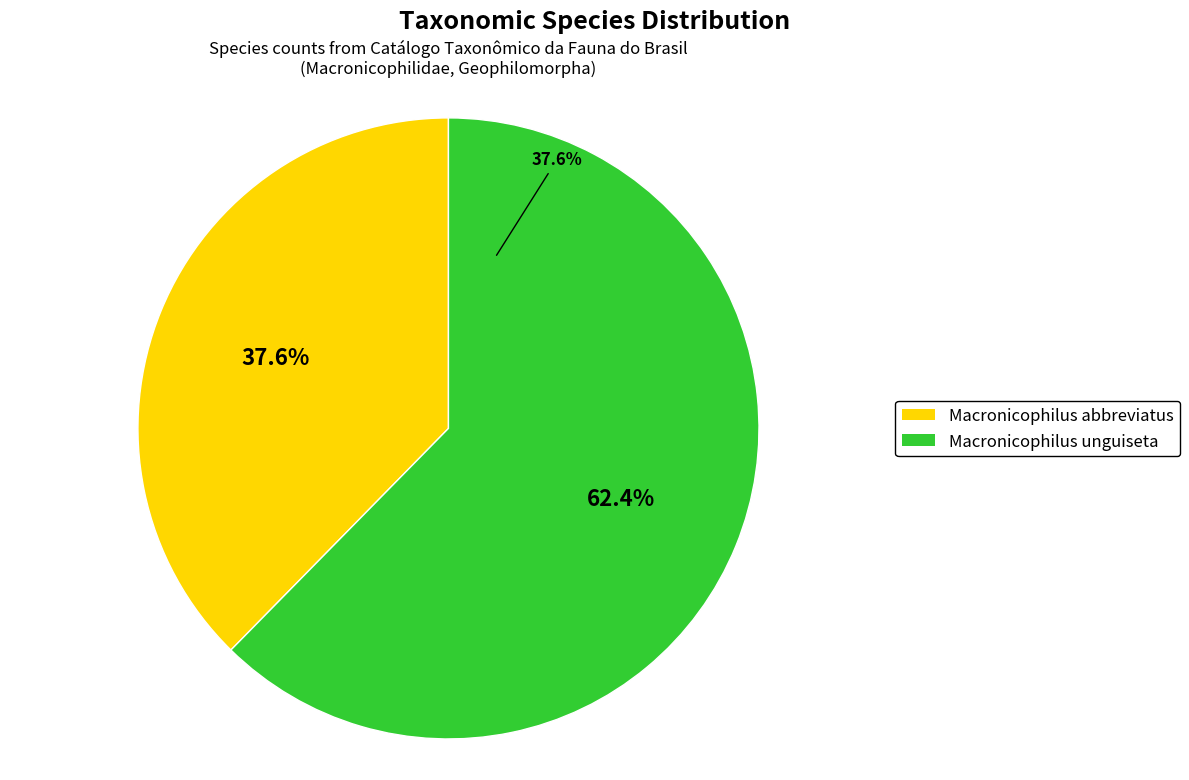

What is the ratio of the value at Macronicophilus unguiseta to the value at Macronicophilus abbreviatus?

1.7